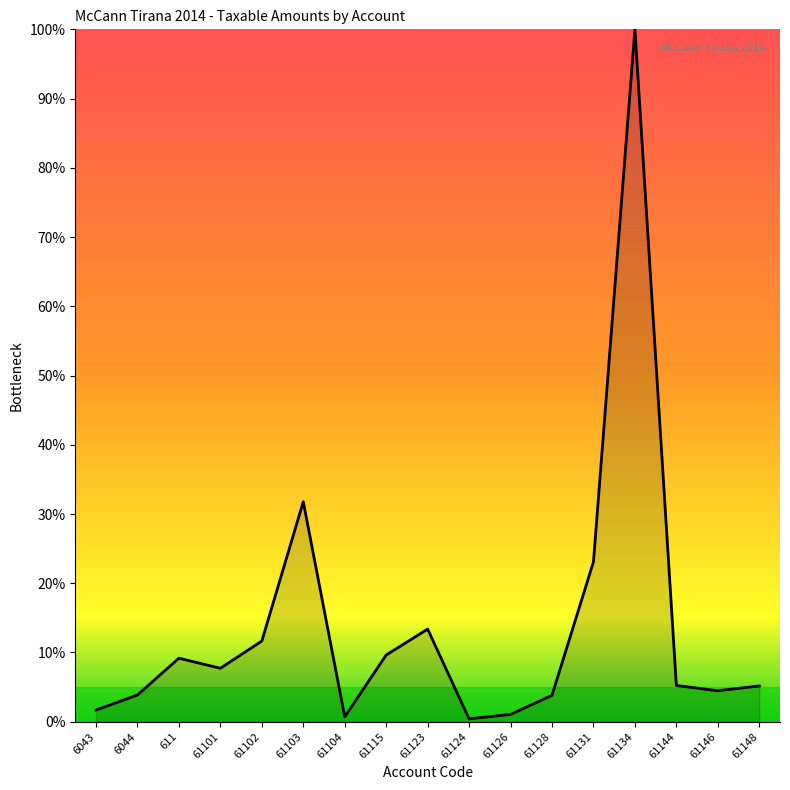

What position from the left is 61103?

6